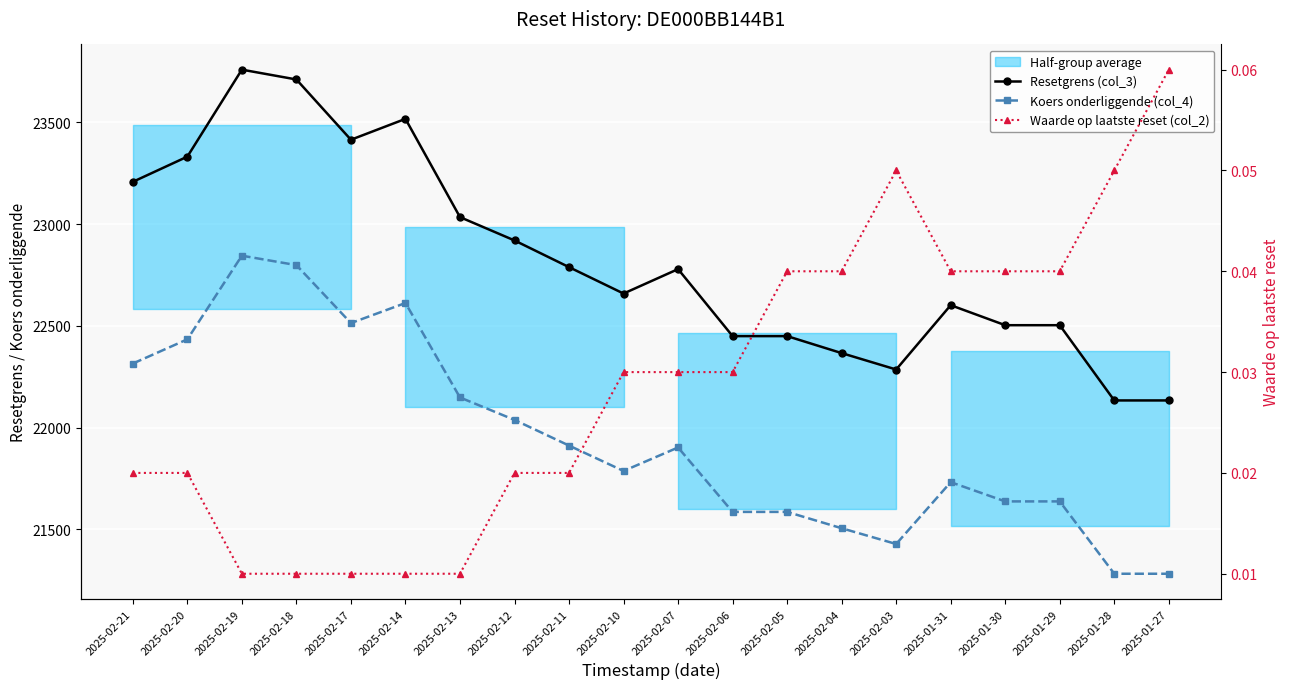

Which series has the largest total across all categories?

Resetgrens (col_3)